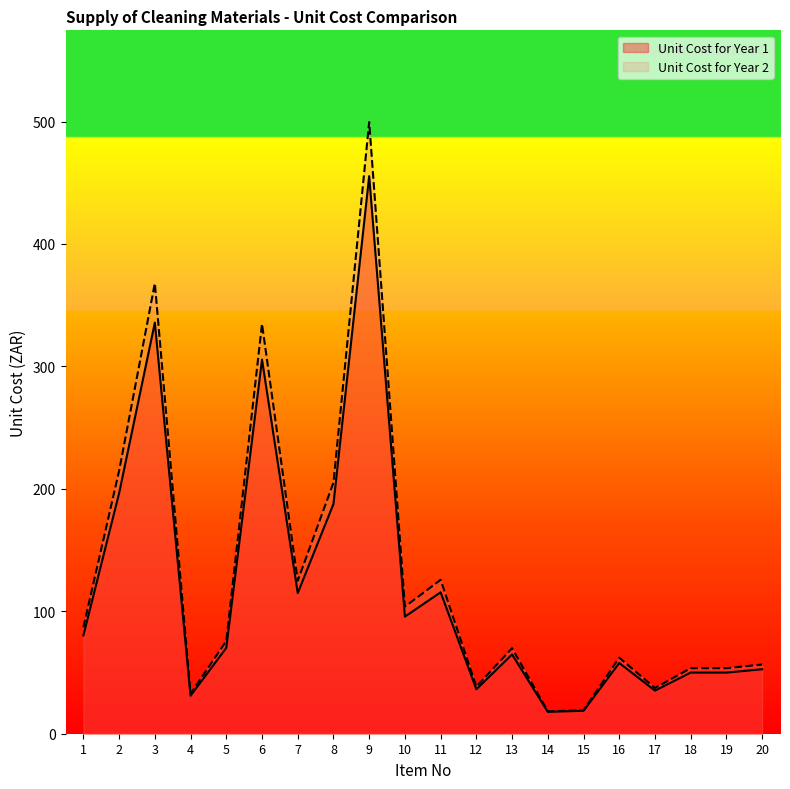

How many series are shown in this chart?

2